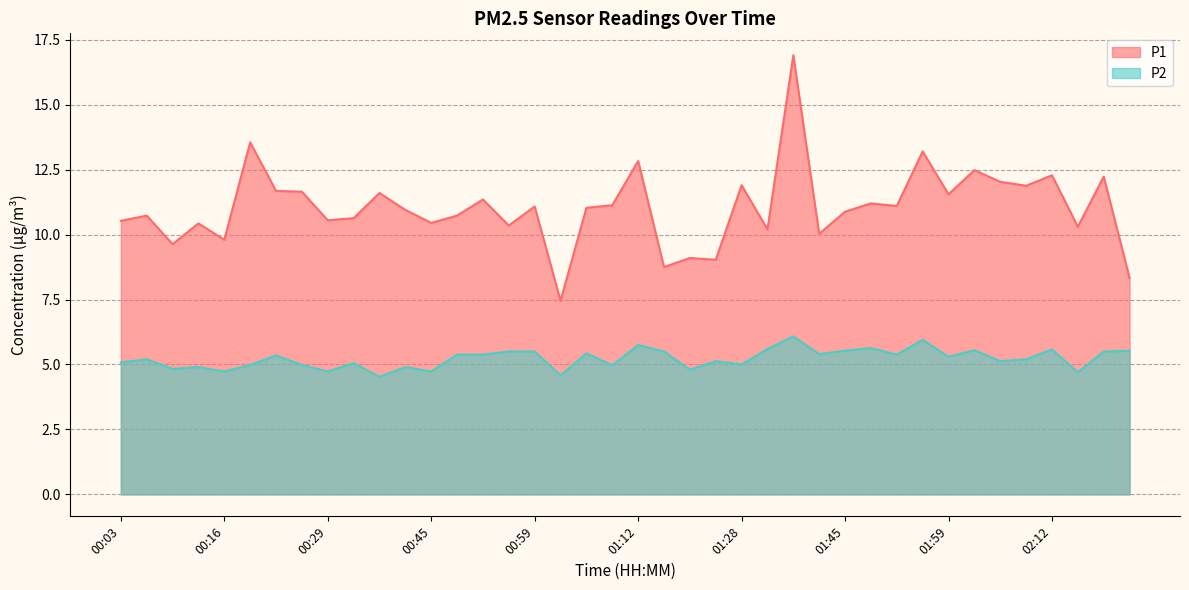

Rank the series by their average value, from highest to lowest.

P1, P2